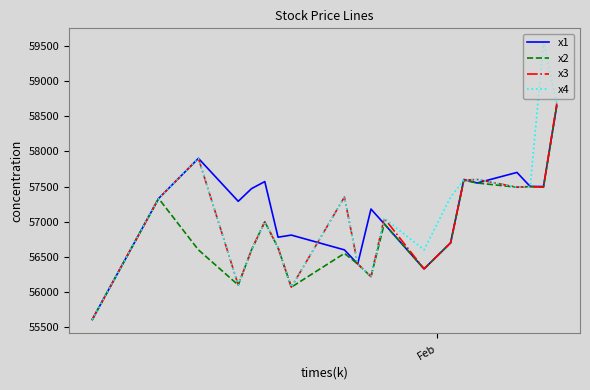

What is the minimum value shown in the chart?

55610